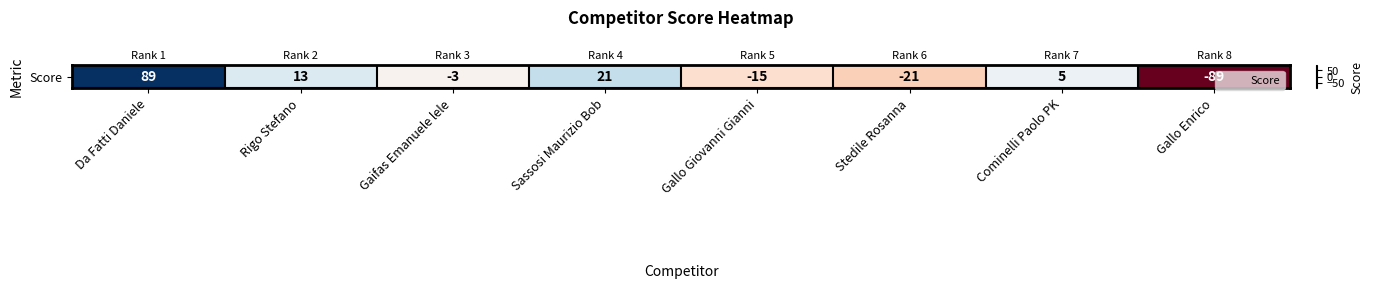

Rank the categories by value from highest to lowest.

Da Fatti Daniele, Sassosi Maurizio Bob, Rigo Stefano, Cominelli Paolo PK, Gaifas Emanuele lele, Gallo Giovanni Gianni, Stedile Rosanna, Gallo Enrico